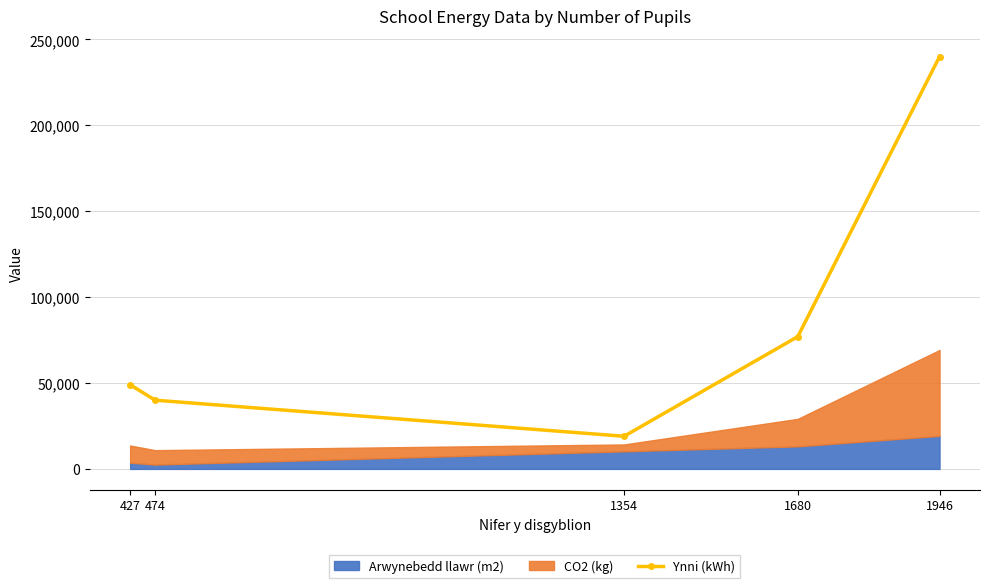

List the labels in order of Ynni (kWh) value, smallest first.

1354, 474, 427, 1680, 1946